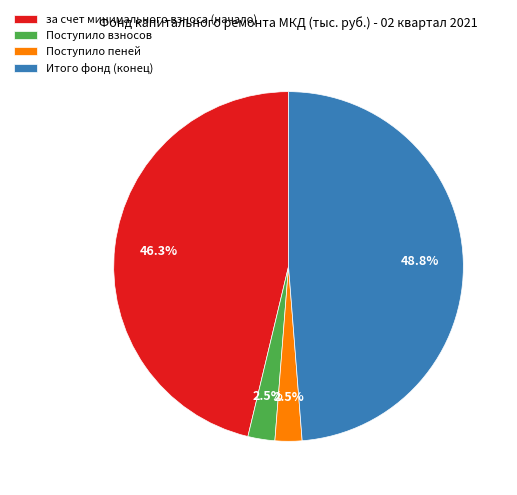

Approximately how many times larger is the value at Поступило пеней compared to Поступило взносов?

1.0